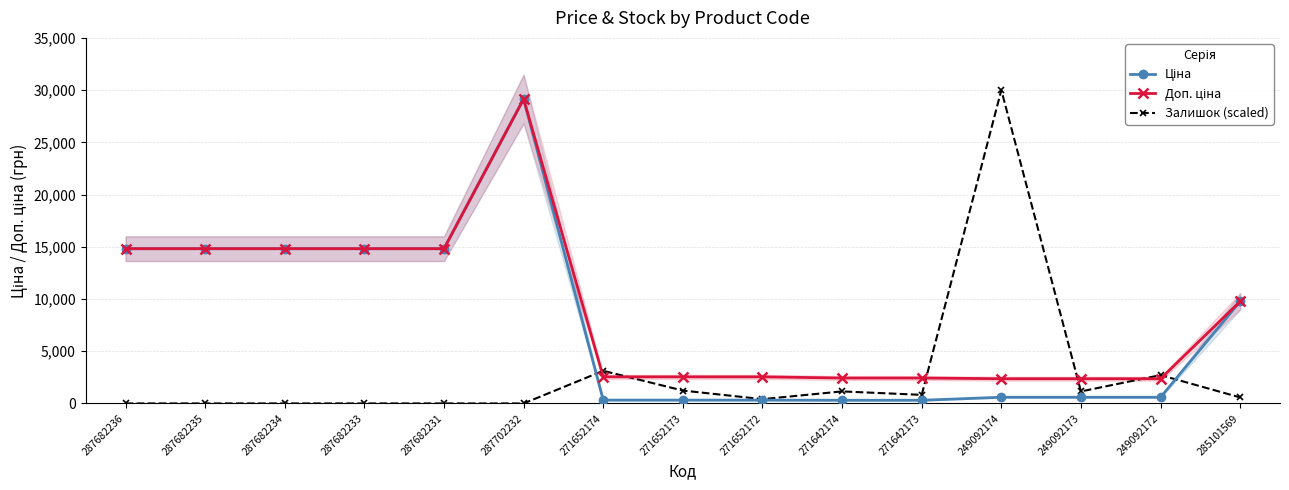

True or false: Ціна has a value of 29152.3 at 287702232.

True